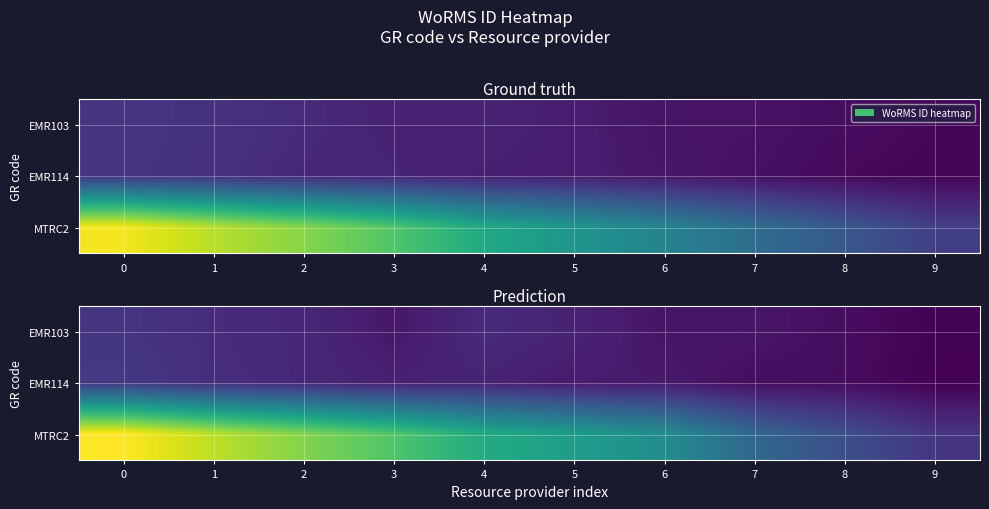

At 0, list the series in order from smallest to largest.

EMR103, EMR114, MTRC2